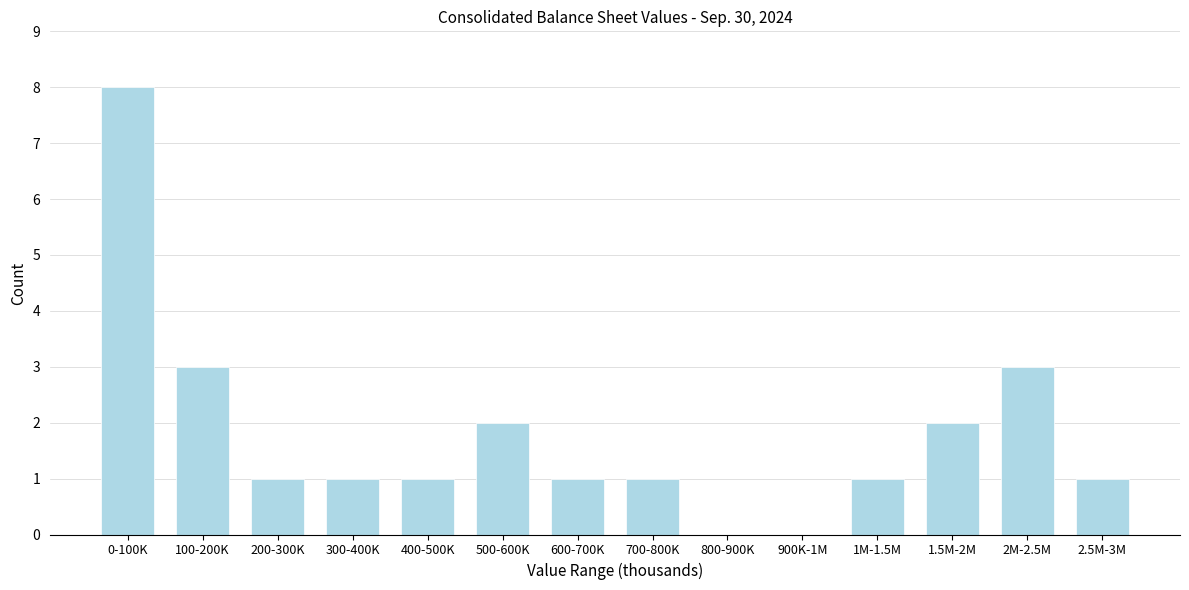

Reading right to left, list all the values displayed in this chart.

2.5M-3M=1	2M-2.5M=3	1.5M-2M=2	1M-1.5M=1	900K-1M=0	800-900K=0	700-800K=1	600-700K=1	500-600K=2	400-500K=1	300-400K=1	200-300K=1	100-200K=3	0-100K=8